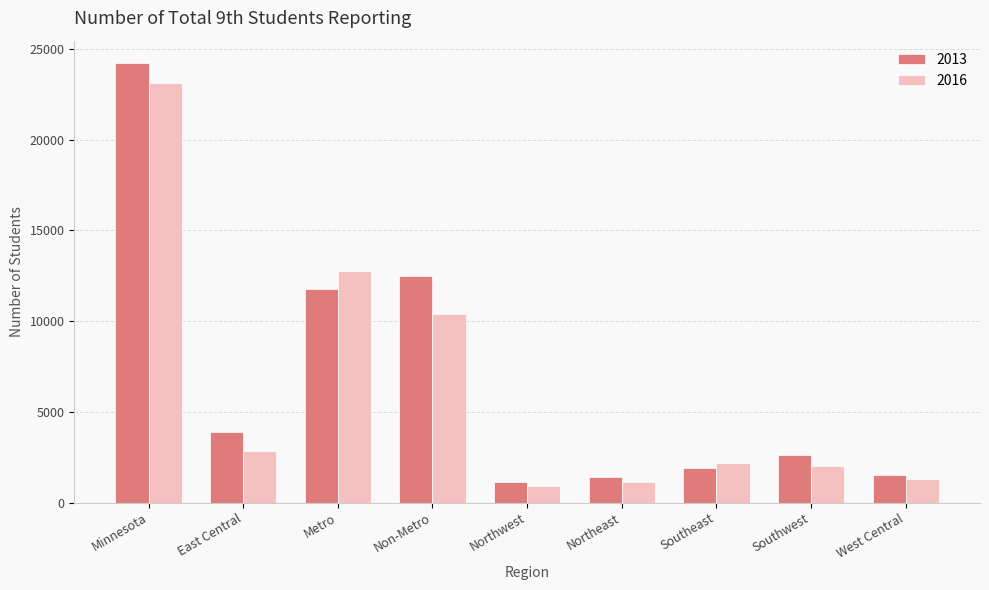

Does the chart contain any negative values?

No